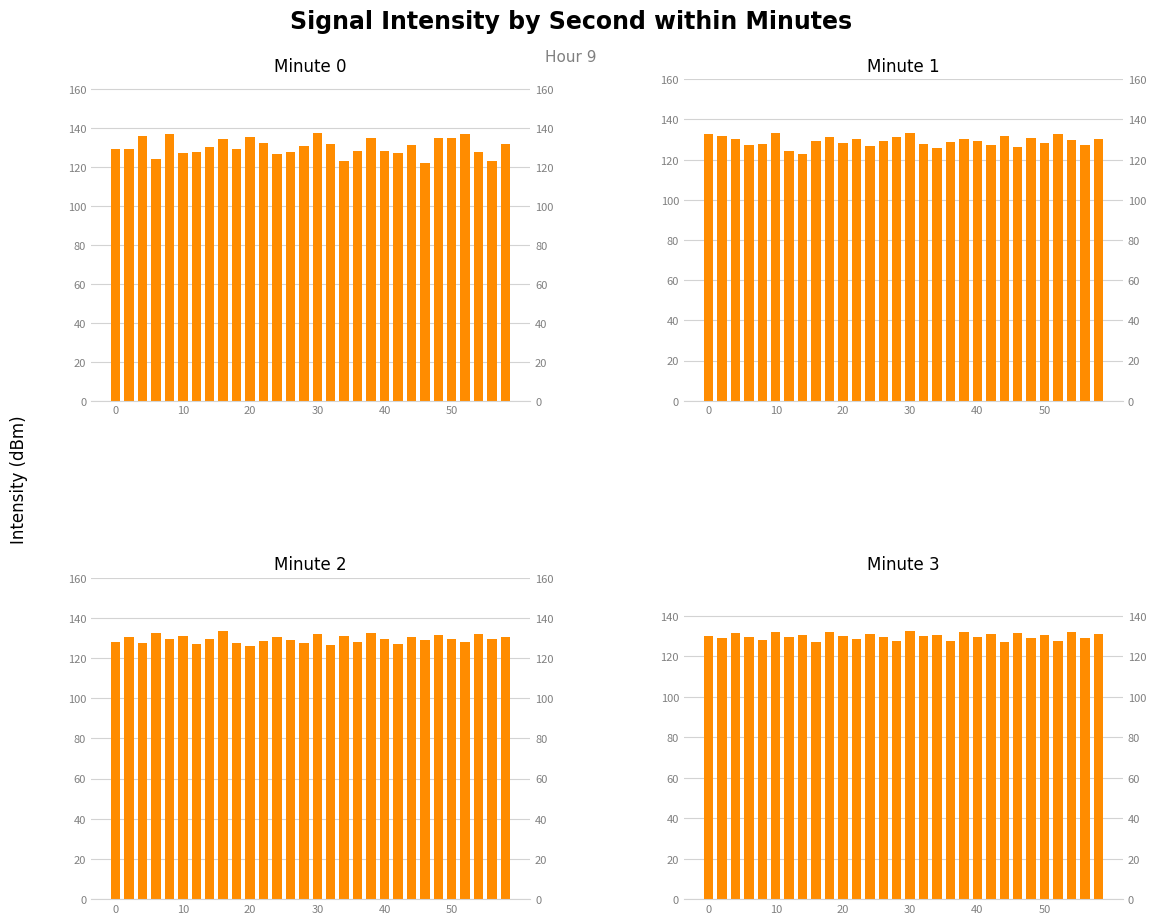

What is the value of the minute_2 bar at the 24th from the left?

128.9